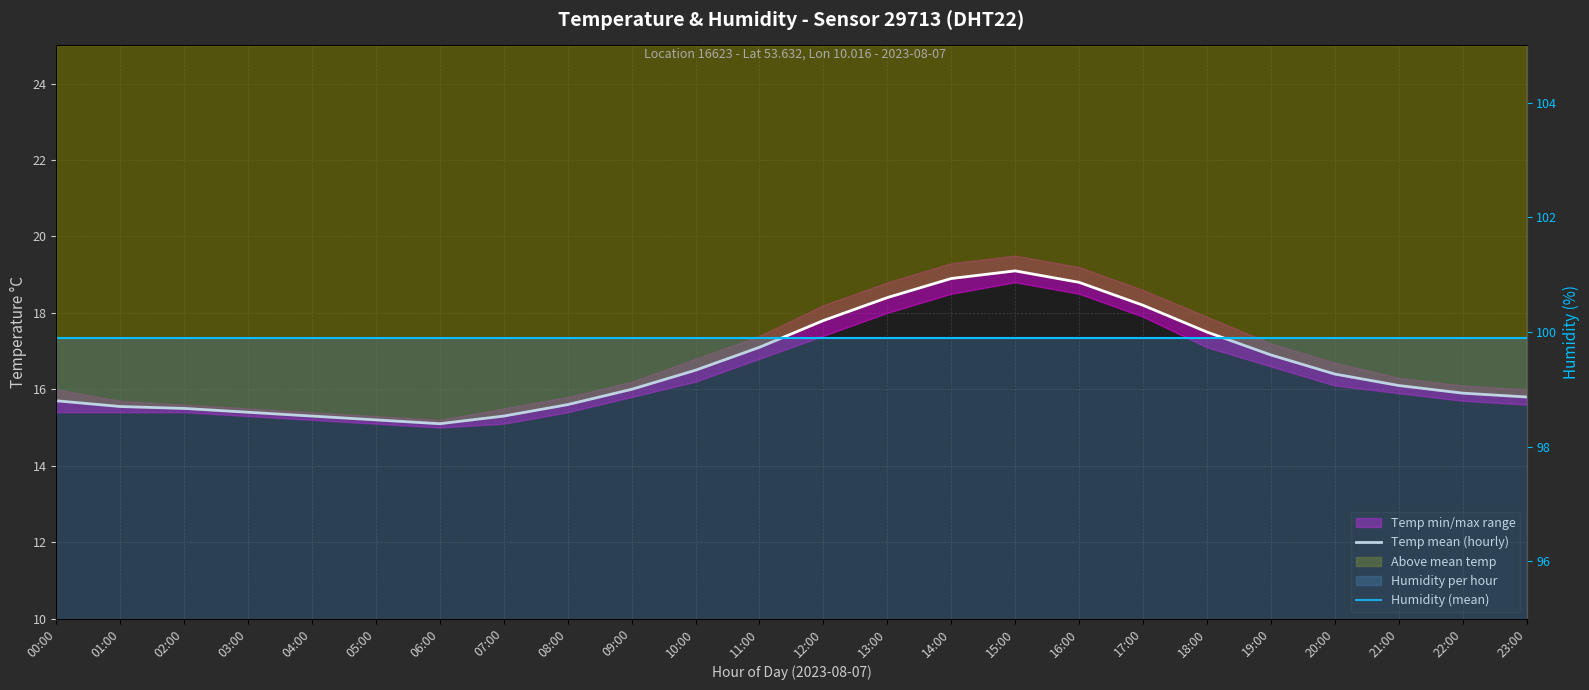

True or false: Humidity (mean) and Temp mean (hourly) cross at least once.

False